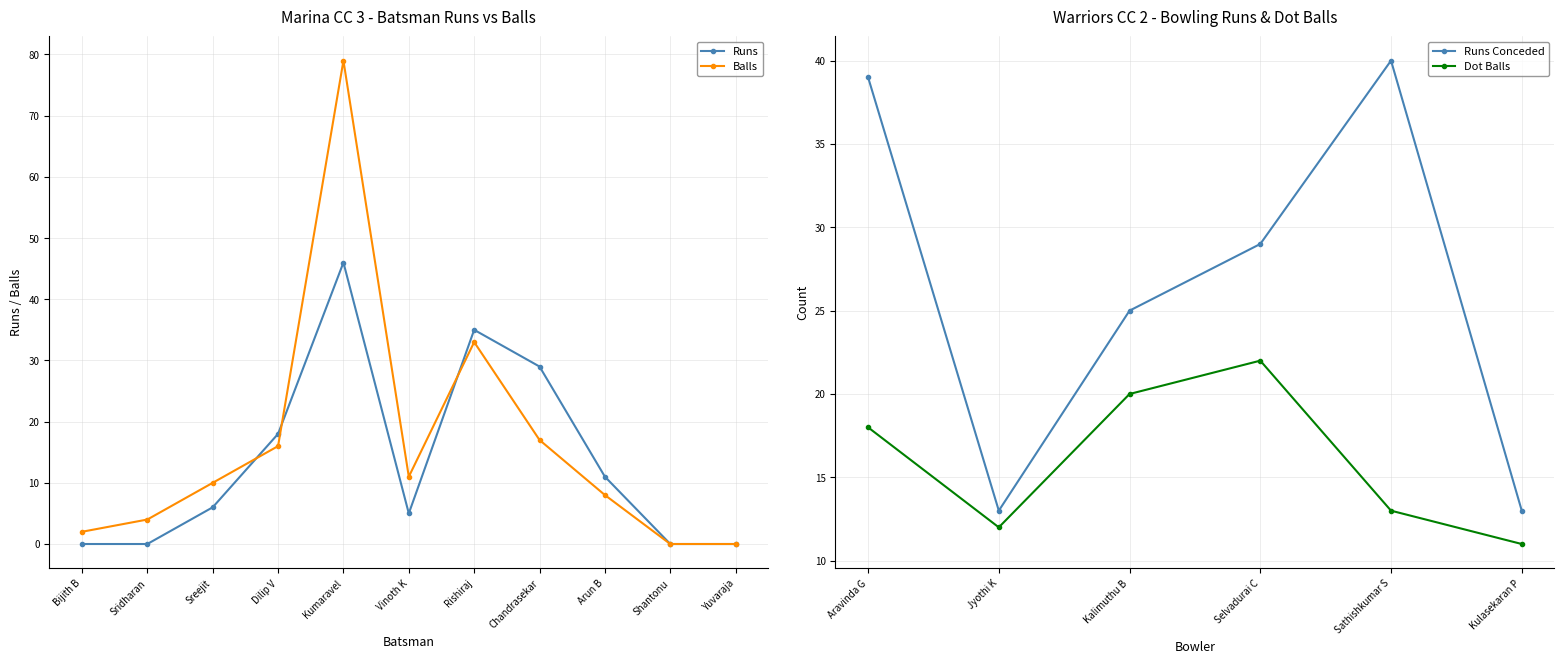

True or false: Runs has a value of 0 at Sridharan.

True